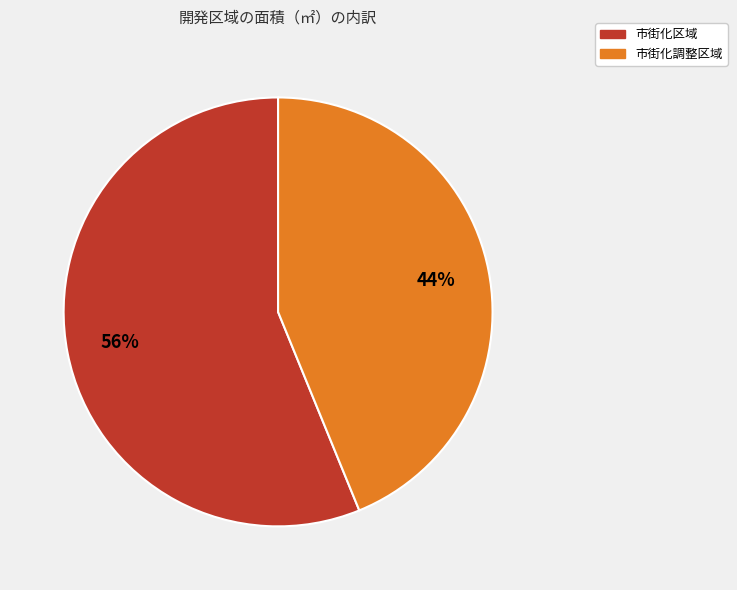

Is there a majority slice in this chart?

Yes